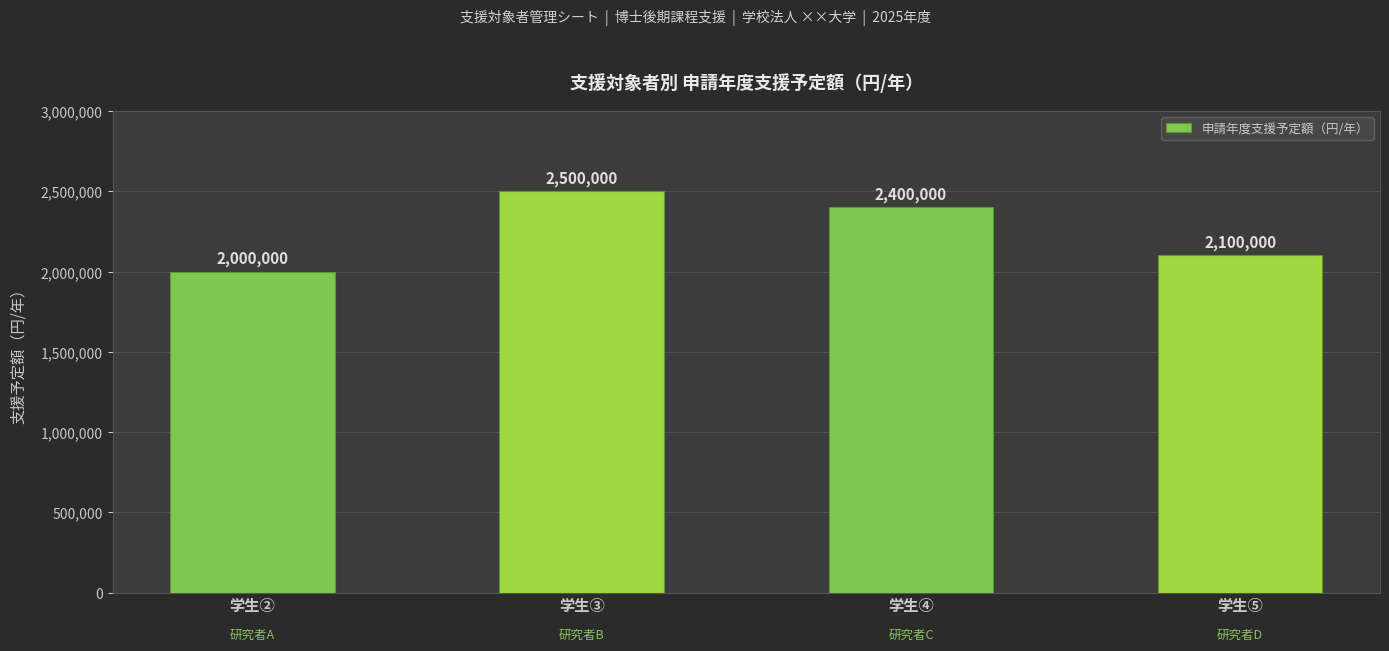

What is the average value?

2250000